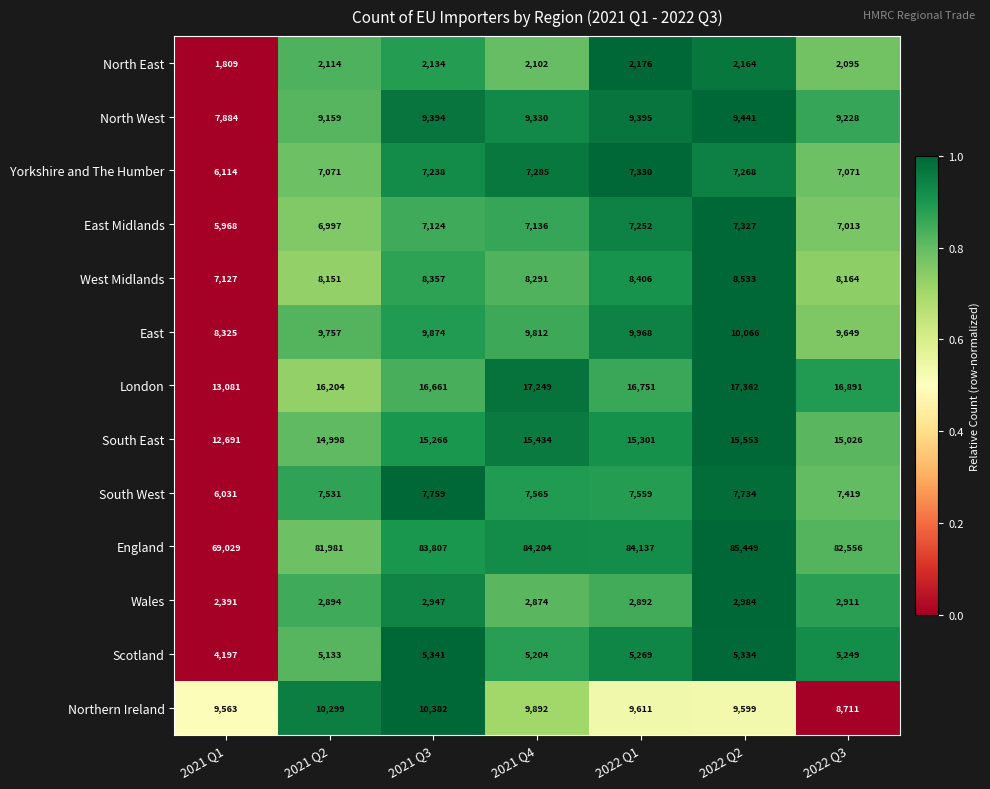

Which label corresponds to the smallest value in the chart?

2021 Q1